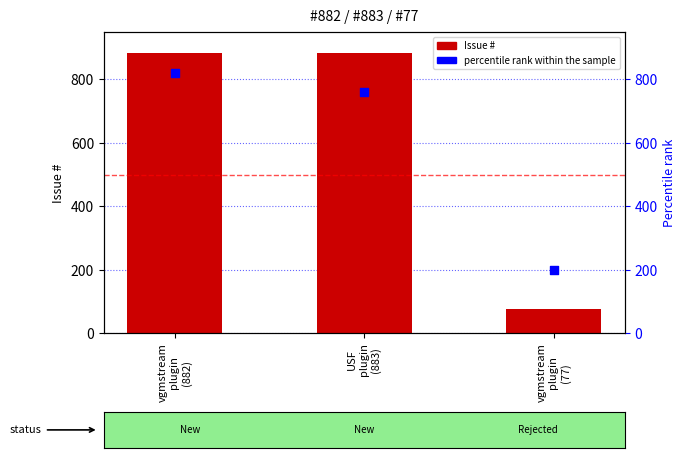

What is the total value across all series at USF
plugin
(883)?

1643